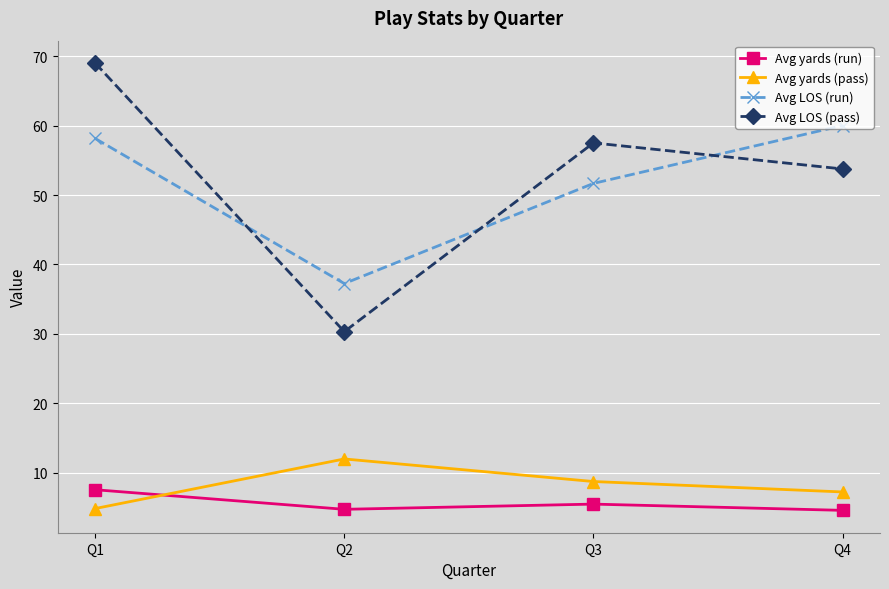

True or false: Avg LOS (pass) has a value of 57.5 at Q3.

True